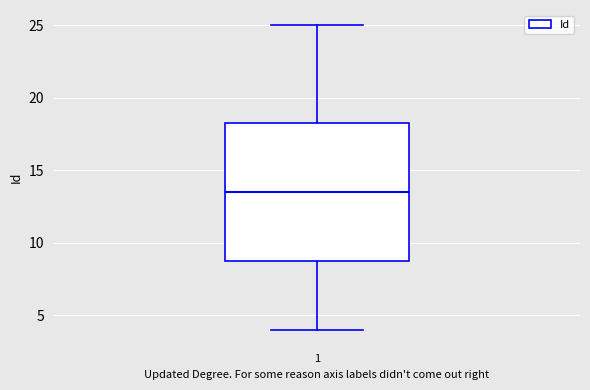

Where does the upper whisker of the box at x = 1 end on the y-axis? The values are not printed on the chart, so give them approximately, as read against the axis.

25.0